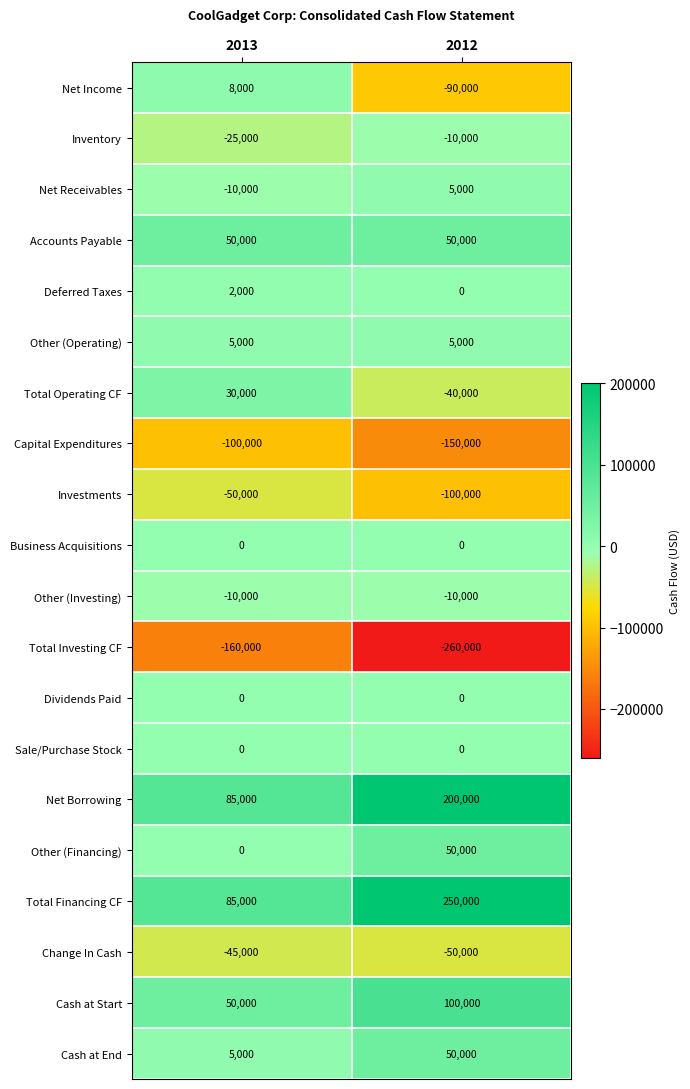

What is the sum of all Accounts Payable values?

100000